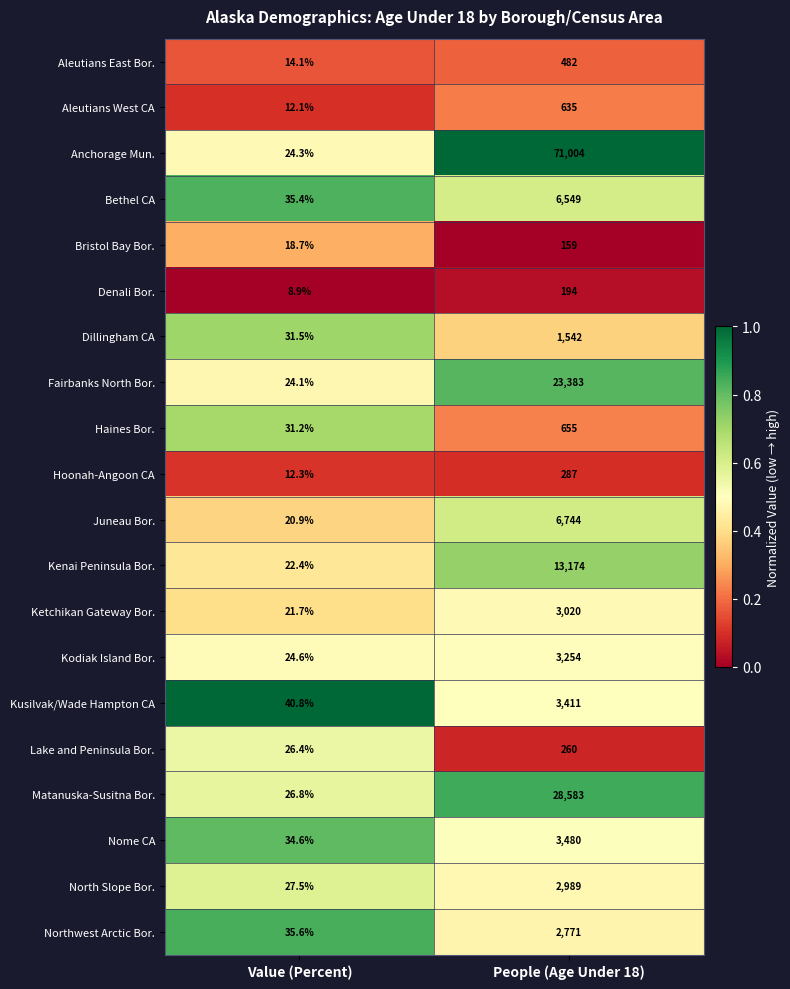

Rank the categories by Kenai Peninsula Bor. value from highest to lowest.

People (Age Under 18), Value (Percent)